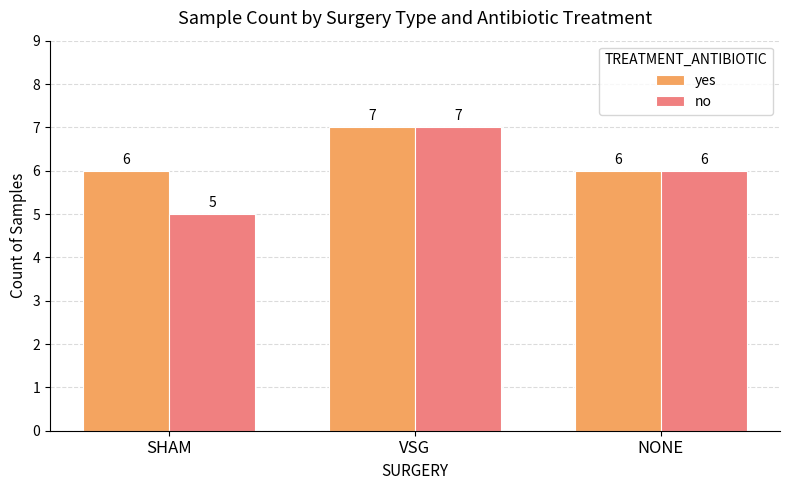

List the labels in order of no value, largest first.

VSG, NONE, SHAM